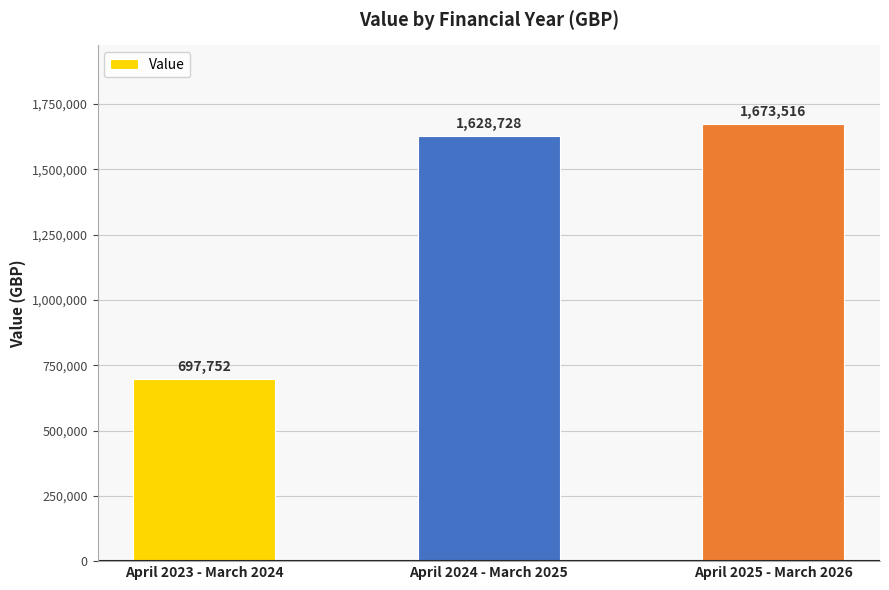

Count the number of categories in the chart.

3